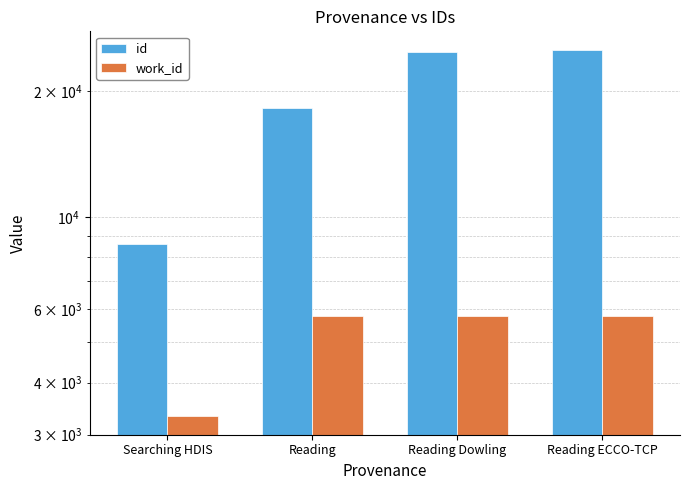

What is the label of the 1st bar from the left?

Searching HDIS